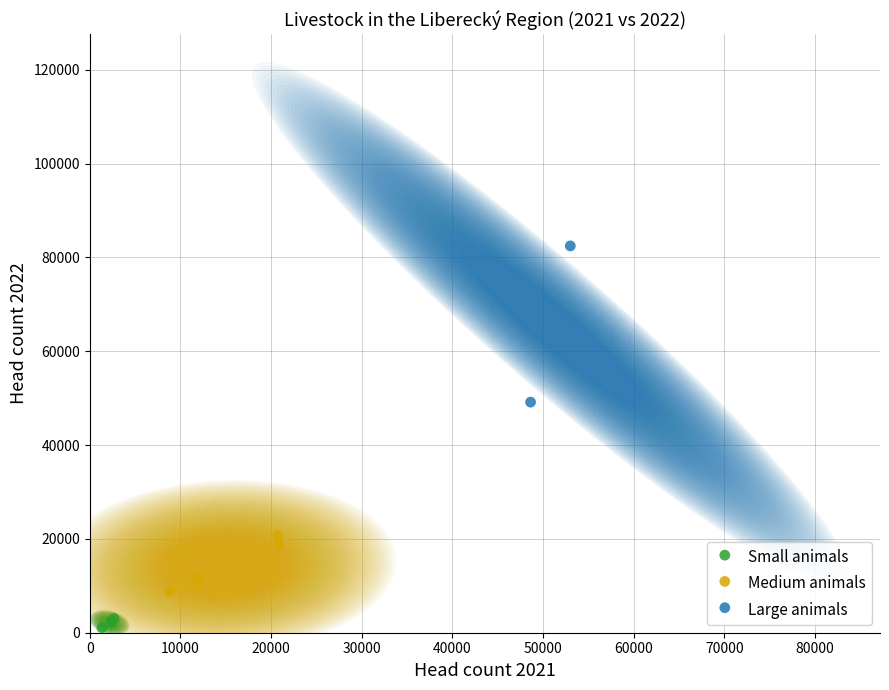

Which series contains the lowest Y value?

Small animals